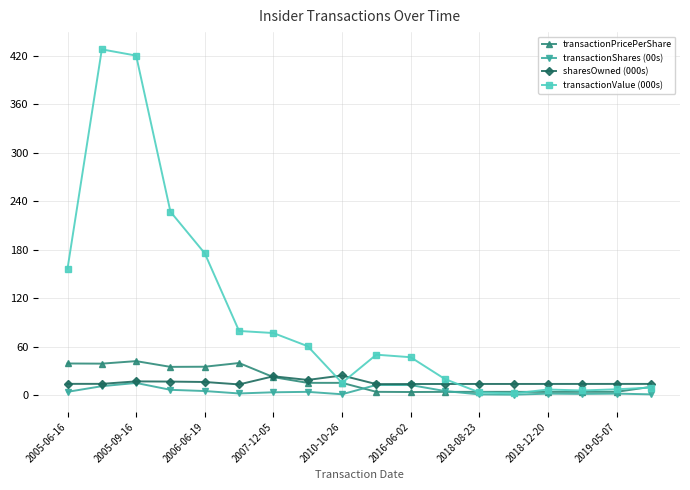

Which series has the largest range (max minus min)?

transactionValue (000s)